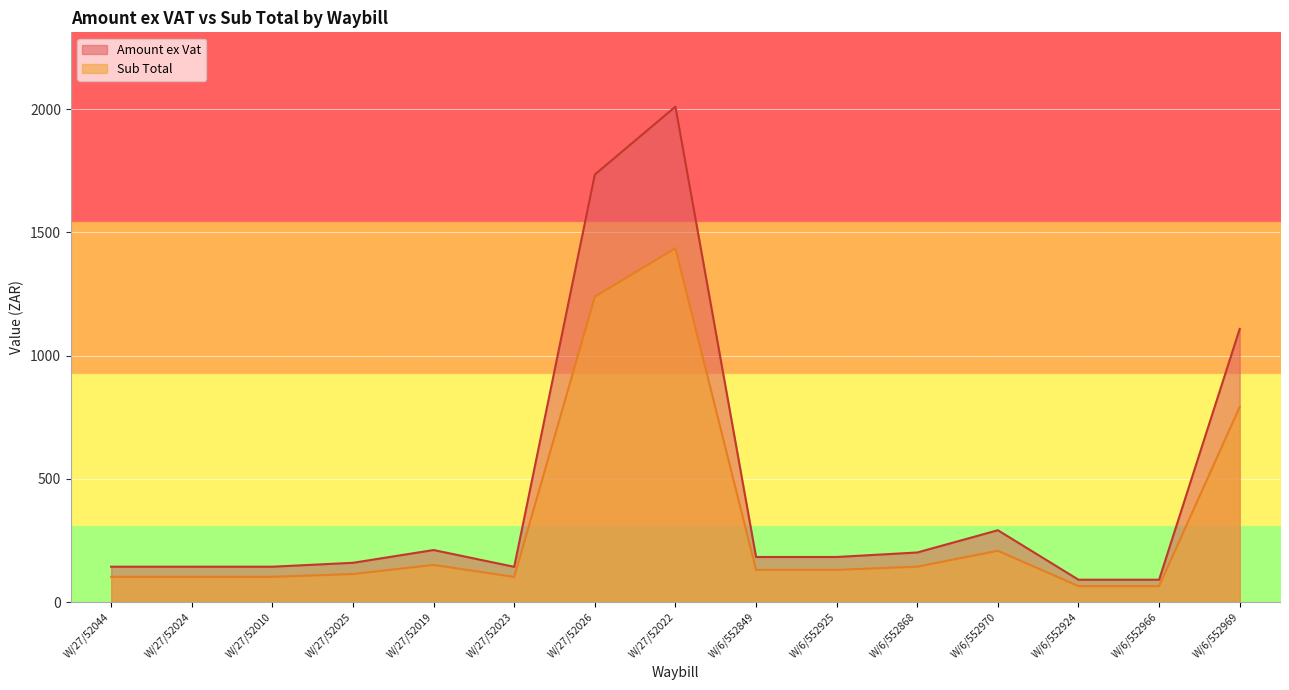

Count the number of data series in this chart.

2